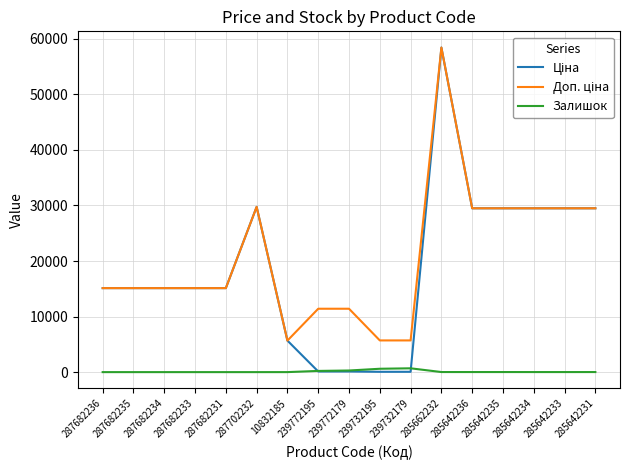

At which category is the sum across all series the highest?

285662232